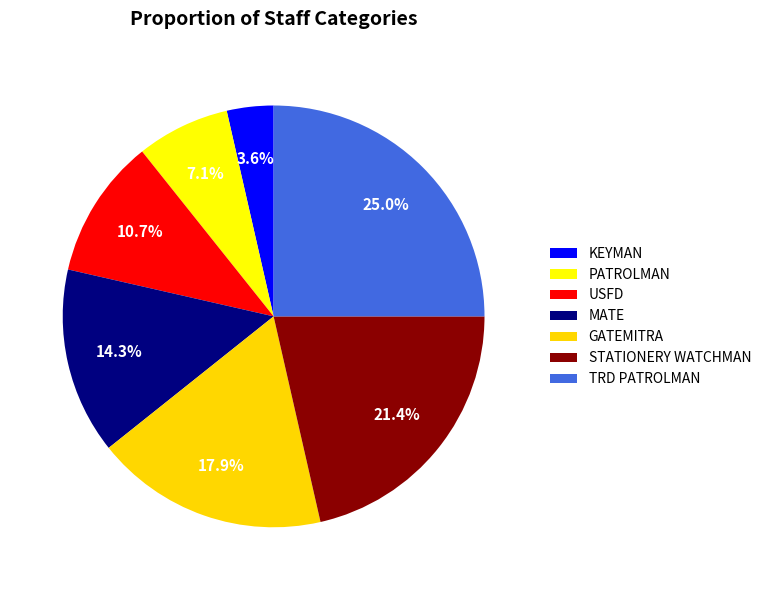

Does STATIONERY WATCHMAN account for over 50% of the chart?

No